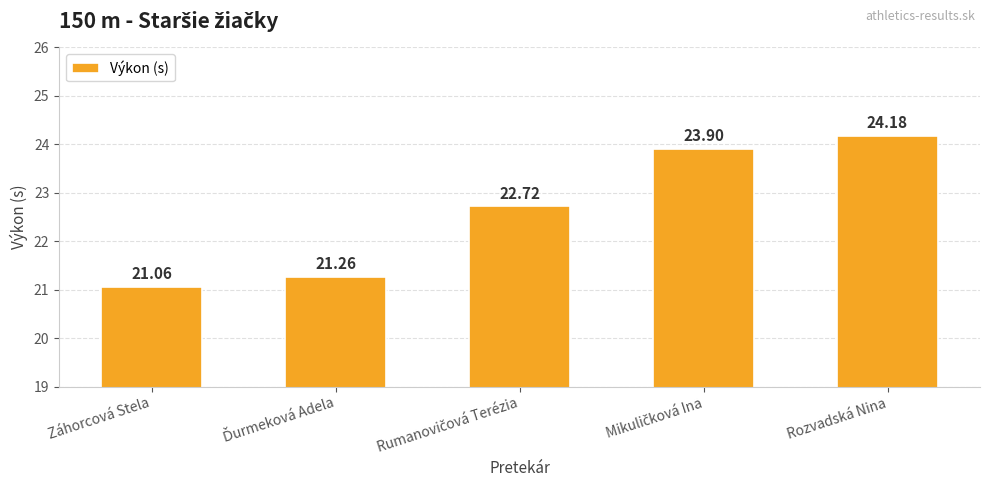

Between Záhorcová Stela and Rozvadská Nina, which is larger?

Rozvadská Nina